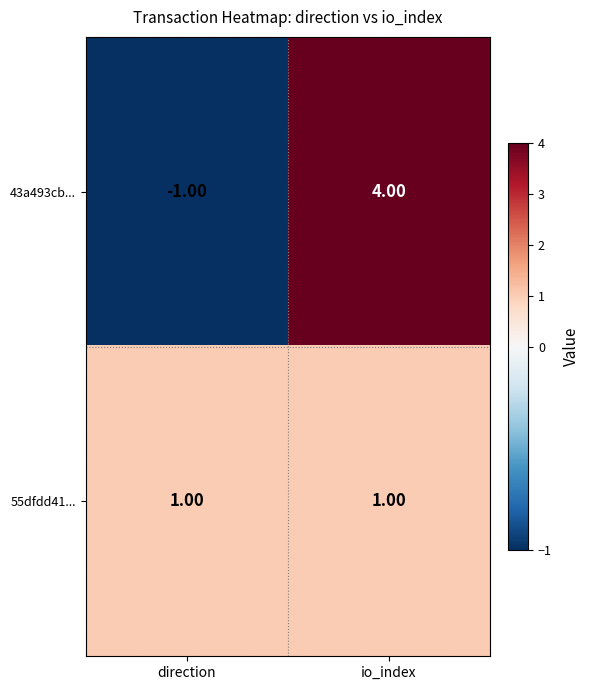

Which label corresponds to the smallest value in the chart?

direction